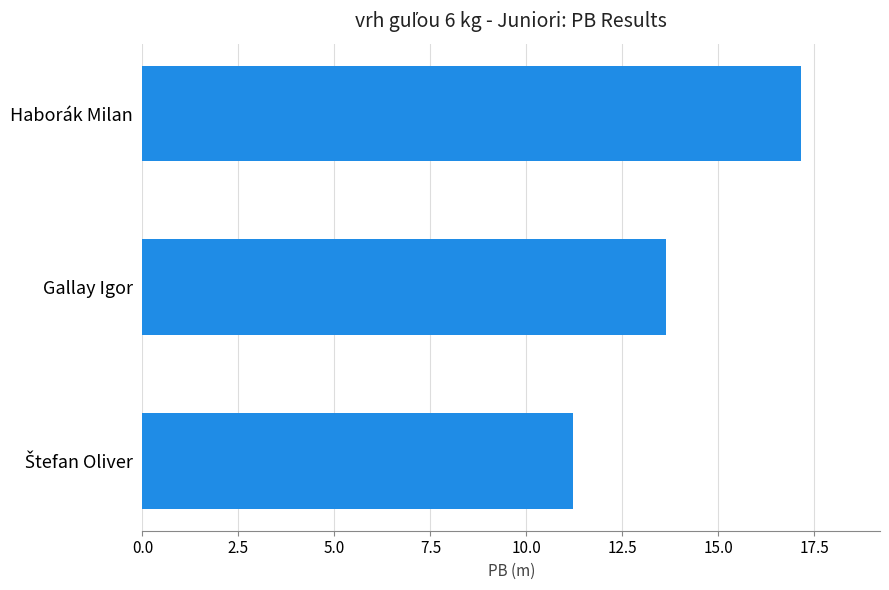

What is the value of the 2nd bar from the top?

13.6